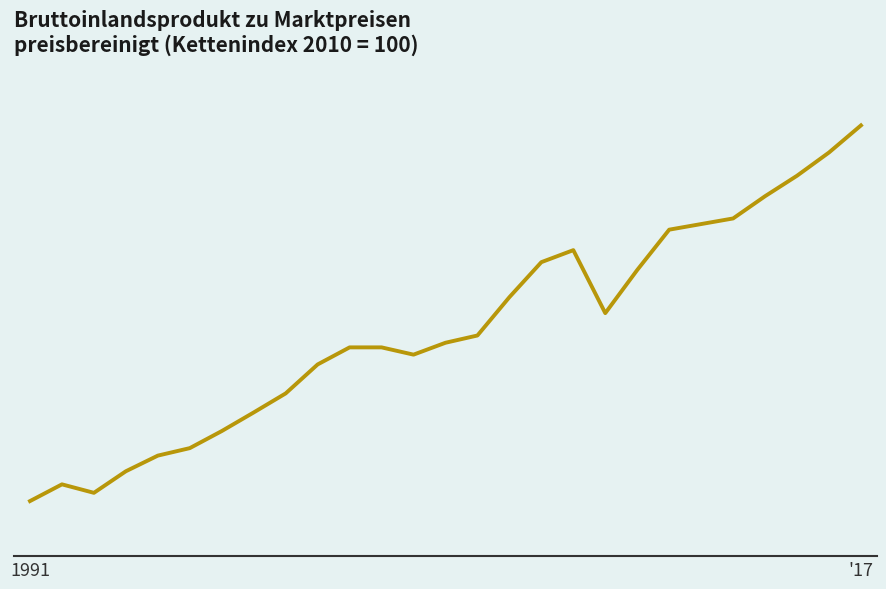

Is this an area chart (filled region under the line)?

No